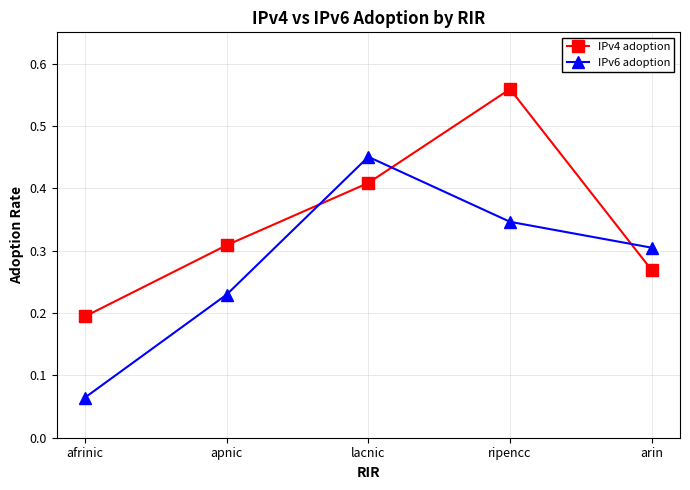

What is the total value across all series at lacnic?

0.9